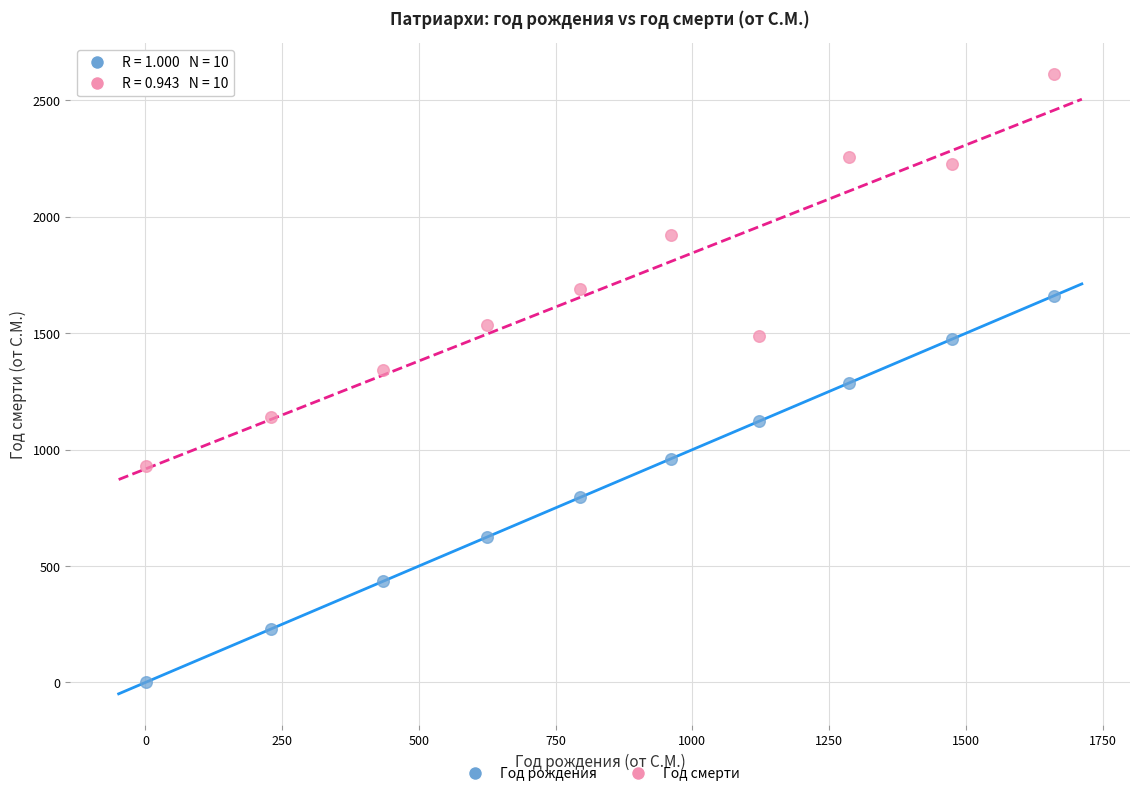

Which series reaches the maximum Y coordinate?

Год смерти